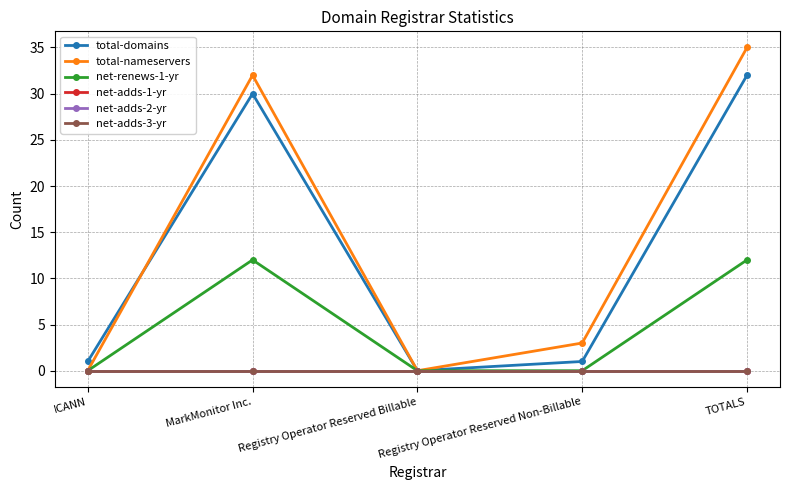

Does the chart have visible grid lines?

Yes